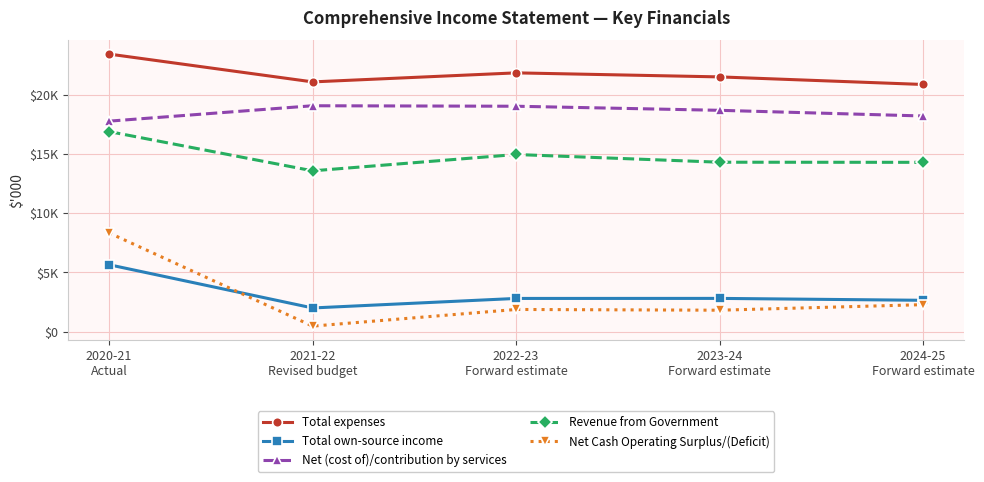

What value does the Total own-source income series have at 2023-24
Forward estimate, to the nearest 50?

2800